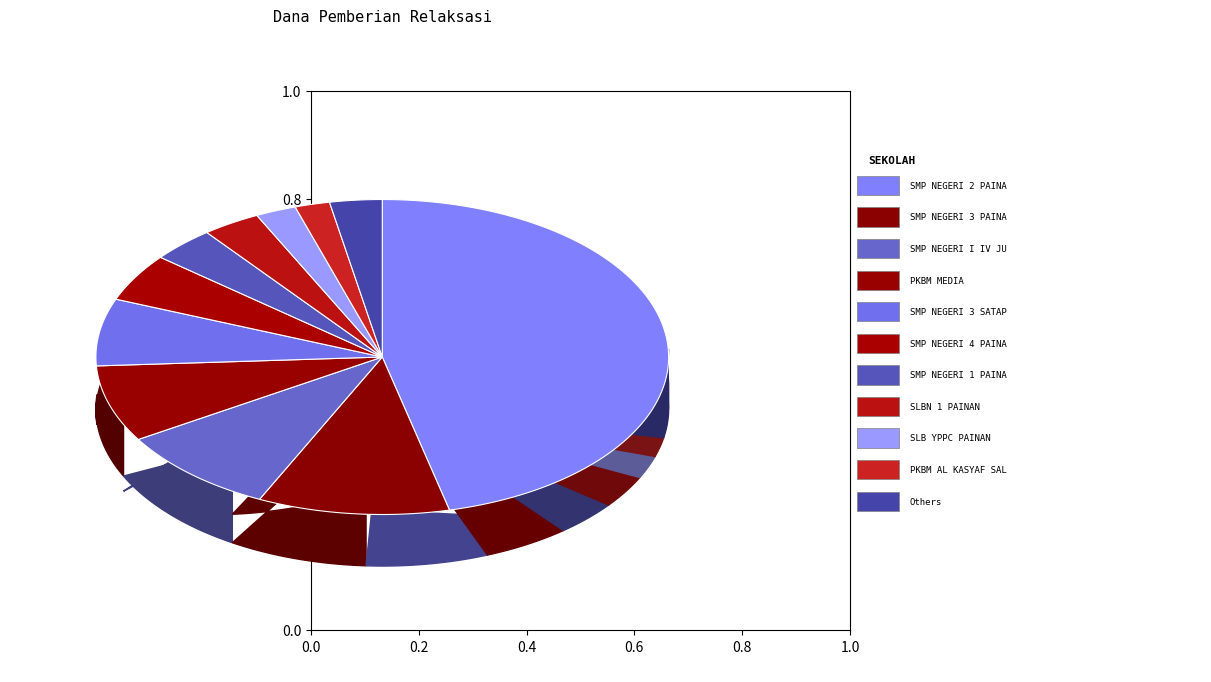

Which slice is the largest?

SMP NEGERI 2 PAINAN